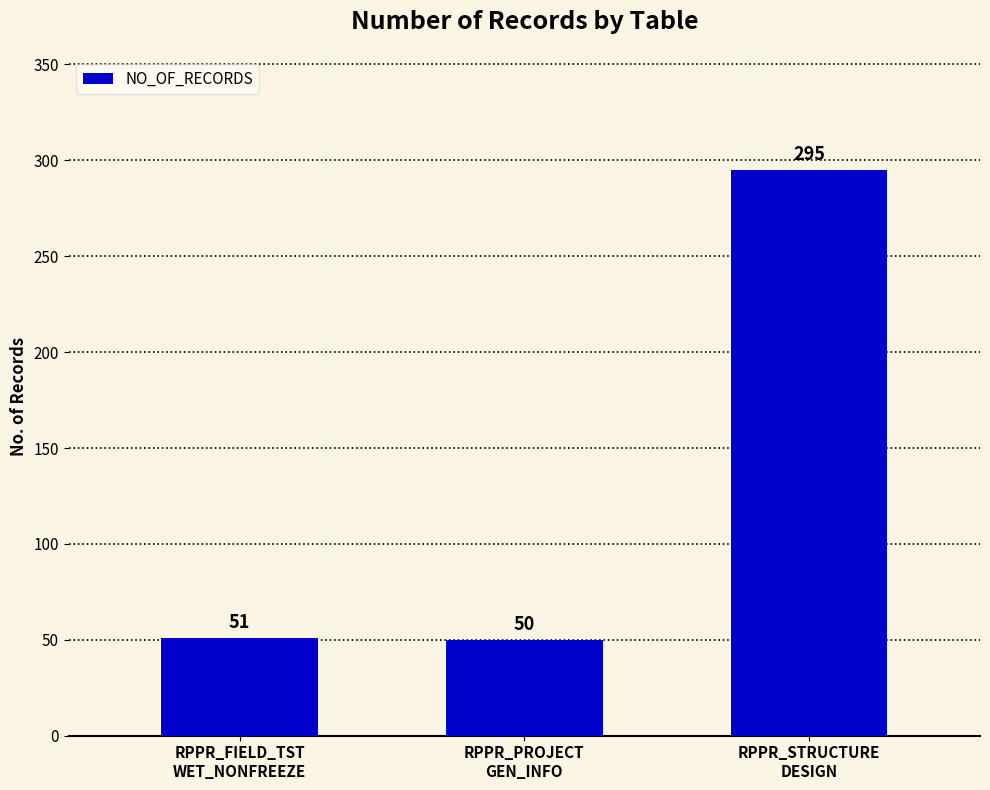

List the labels in order of value, smallest first.

RPPR_PROJECT
GEN_INFO, RPPR_FIELD_TST
WET_NONFREEZE, RPPR_STRUCTURE
DESIGN